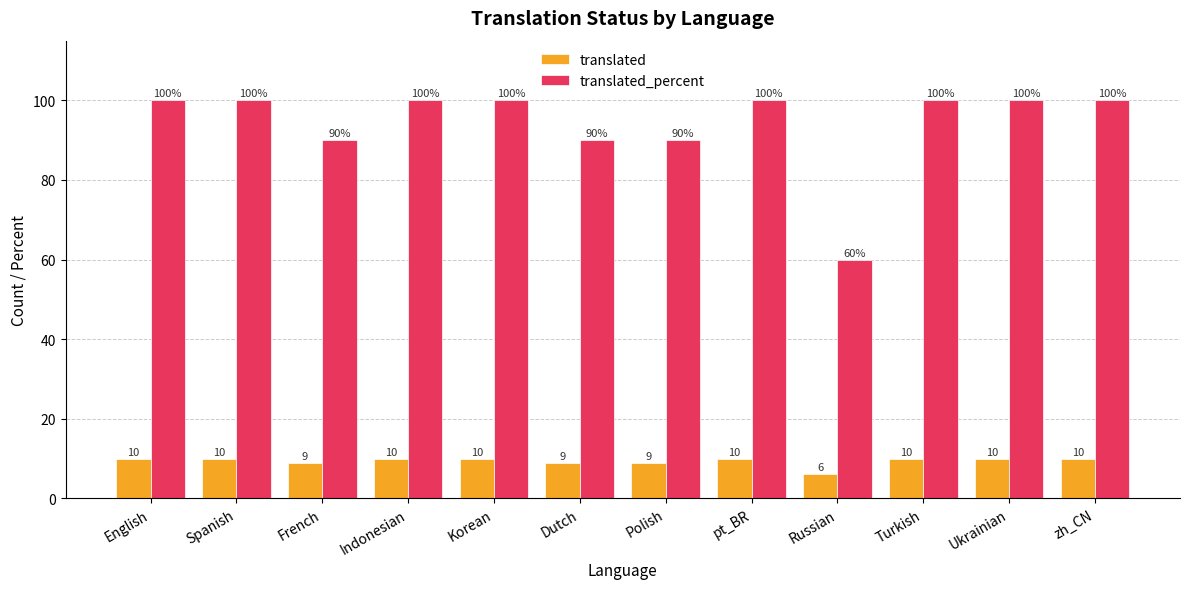

Rank the series by their average value, from highest to lowest.

translated_percent, translated